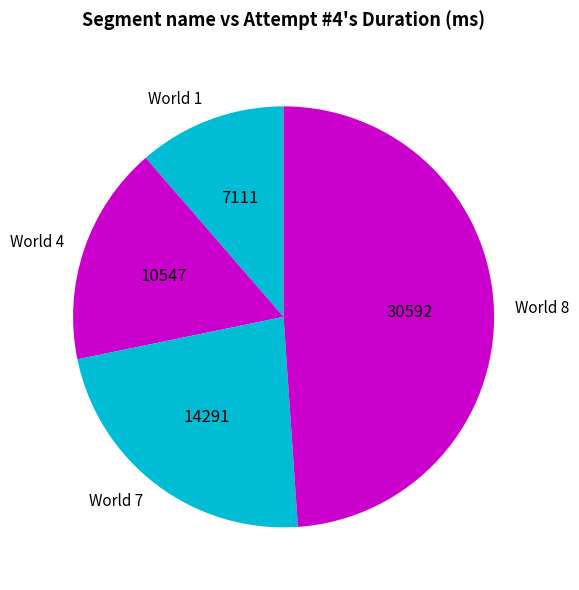

Count the number of slices in the pie.

4